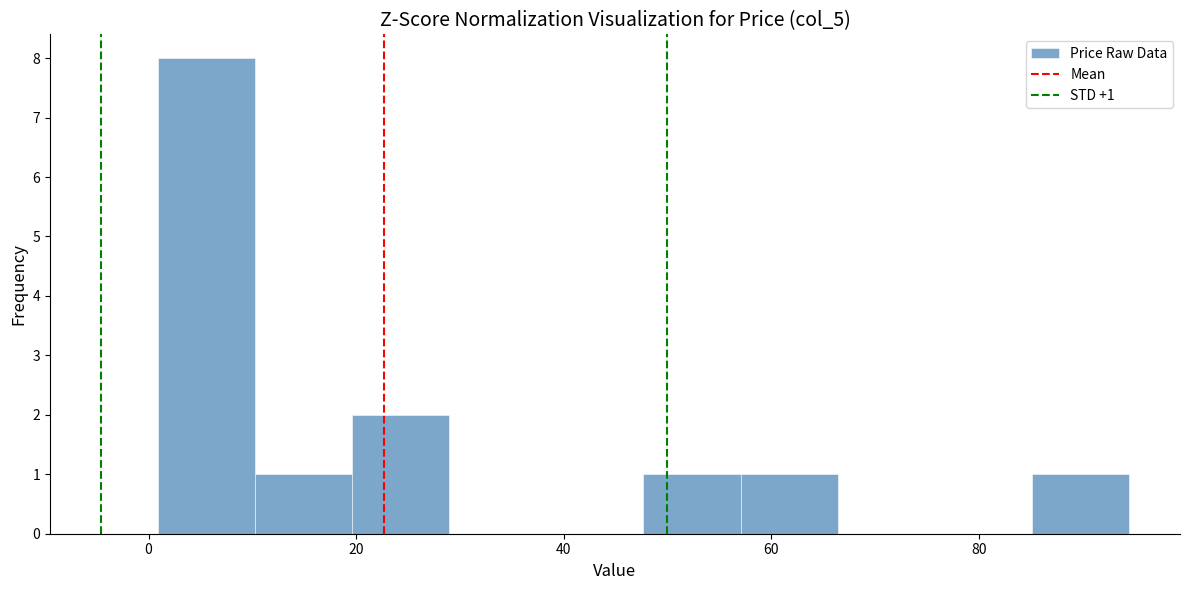

Which range on the x-axis has the tallest bar?

0 to 10